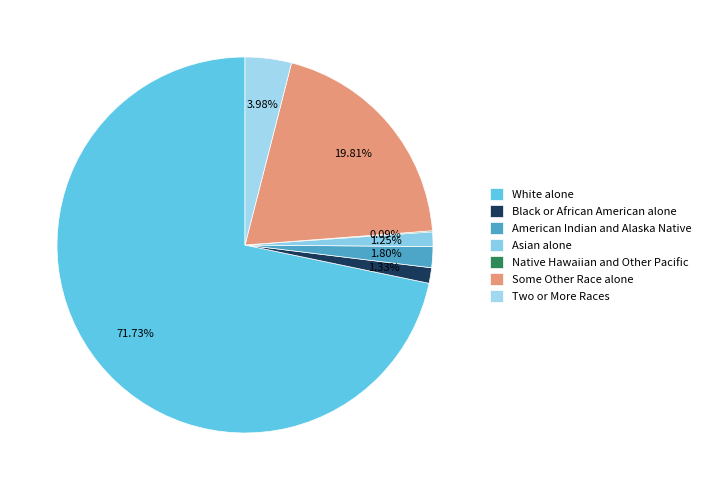

Count the number of slices in the pie.

7